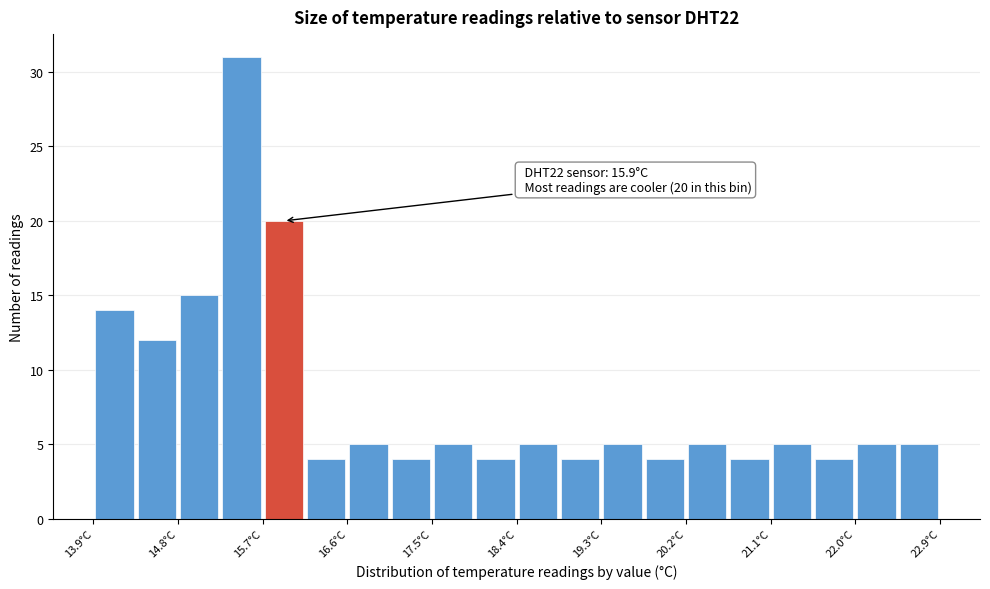

Which range on the x-axis has the tallest bar?

15.25 to 15.70